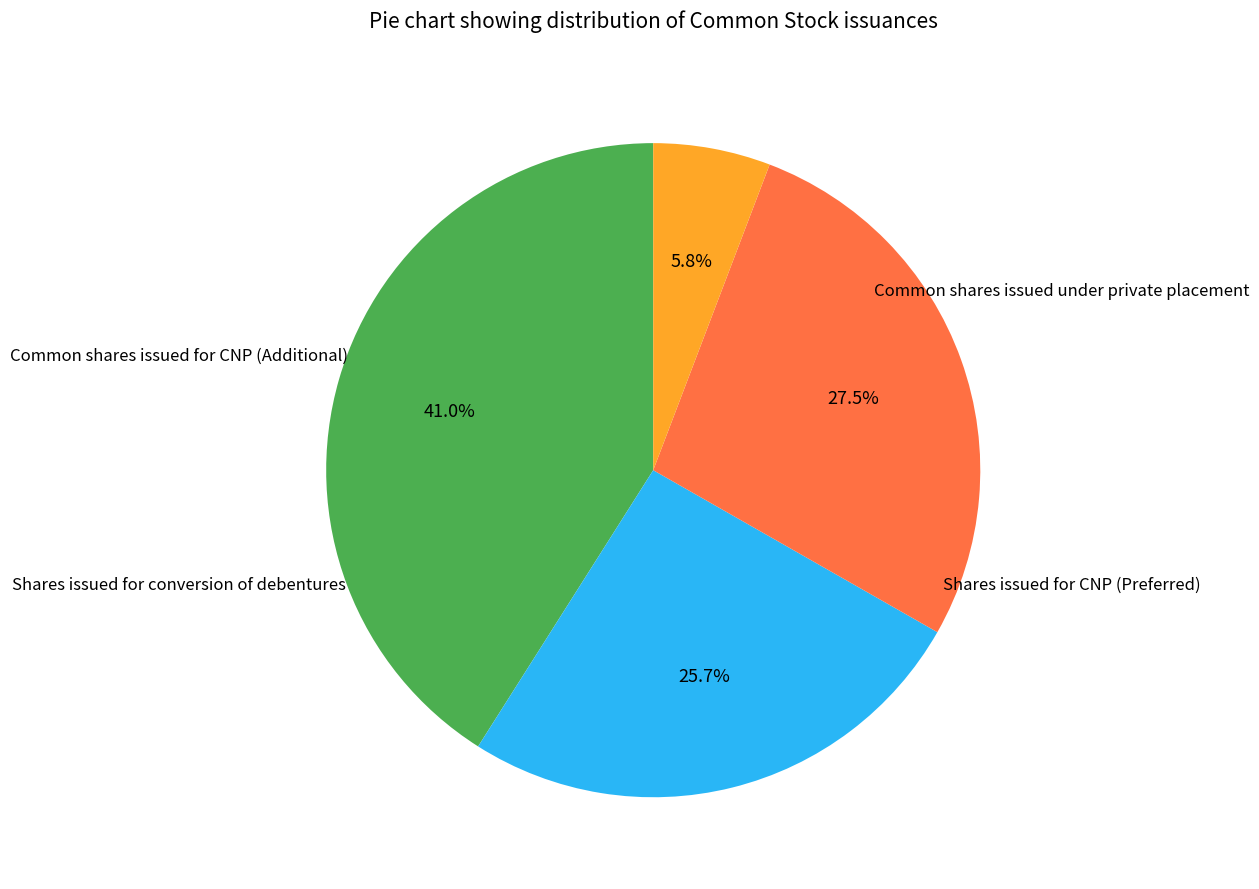

How many segments does this pie chart have?

4